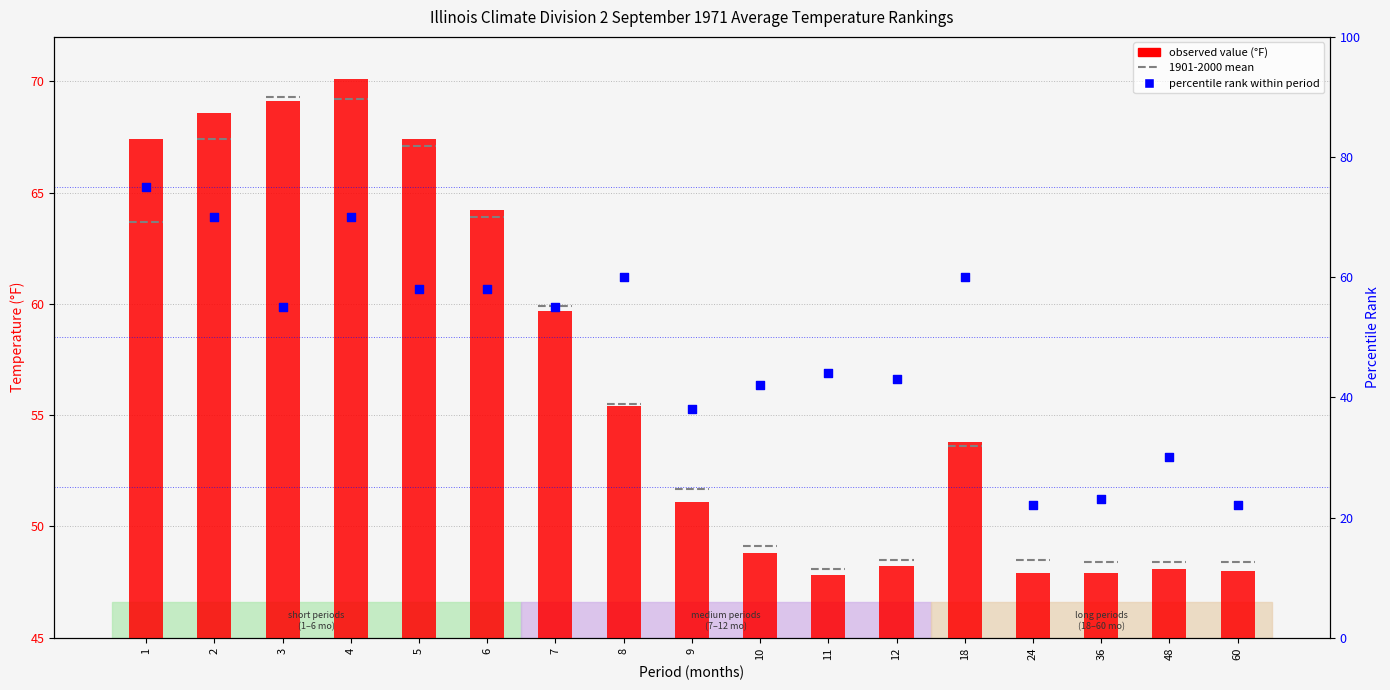

Which series reaches the maximum Y coordinate?

Percentile rank